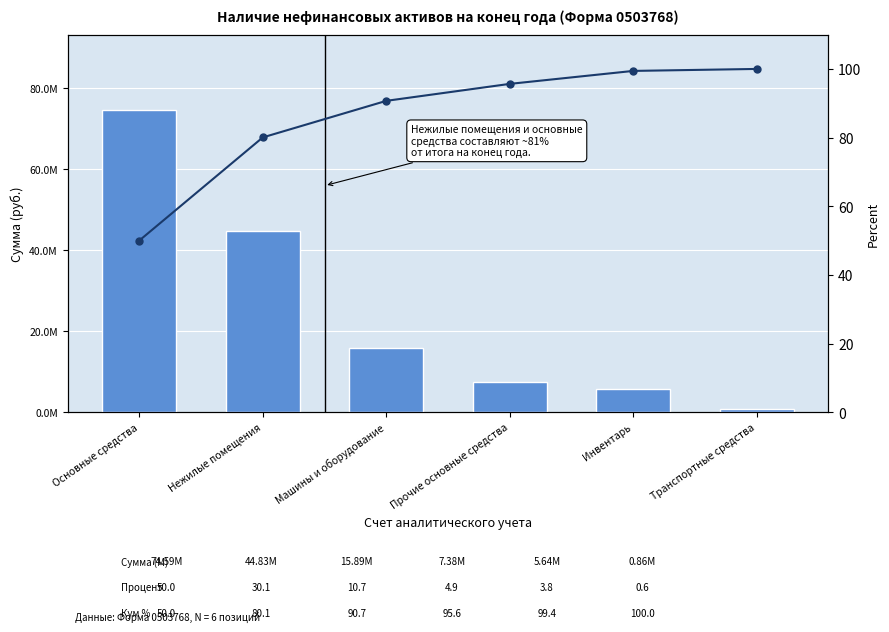

Which series has the widest spread of values?

Count